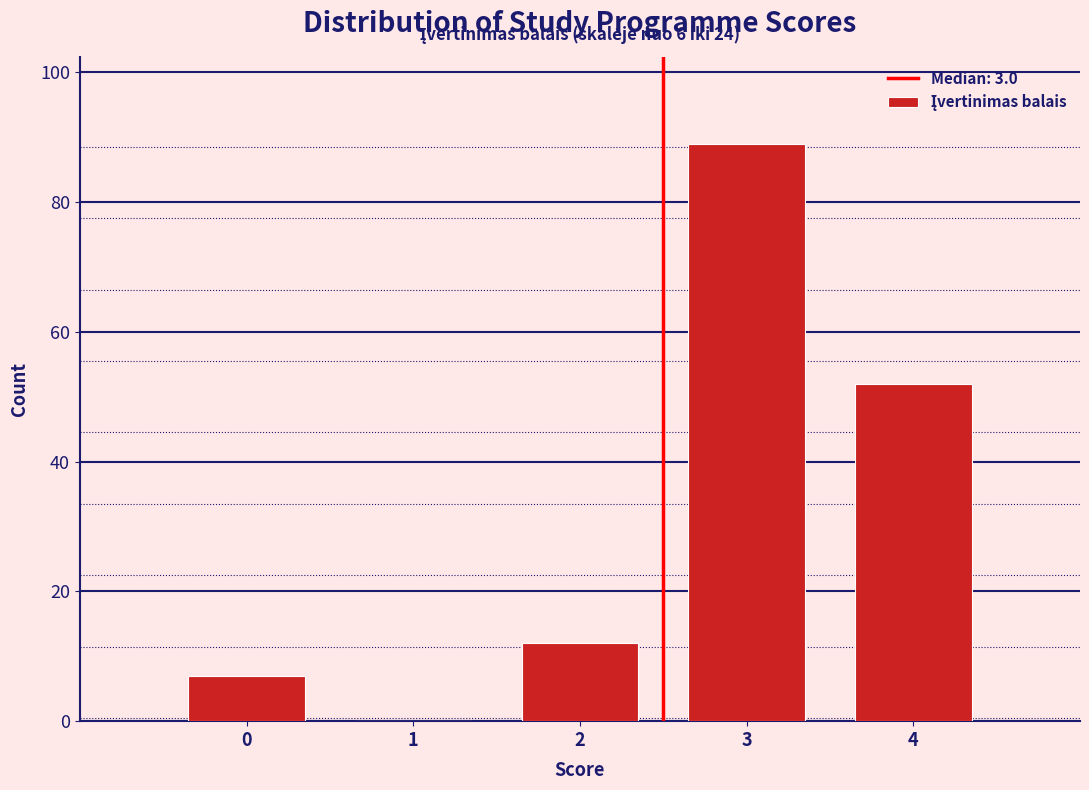

Reading right to left, extract all data points from this chart.

4=52	3=89	2=12	1=0	0=7